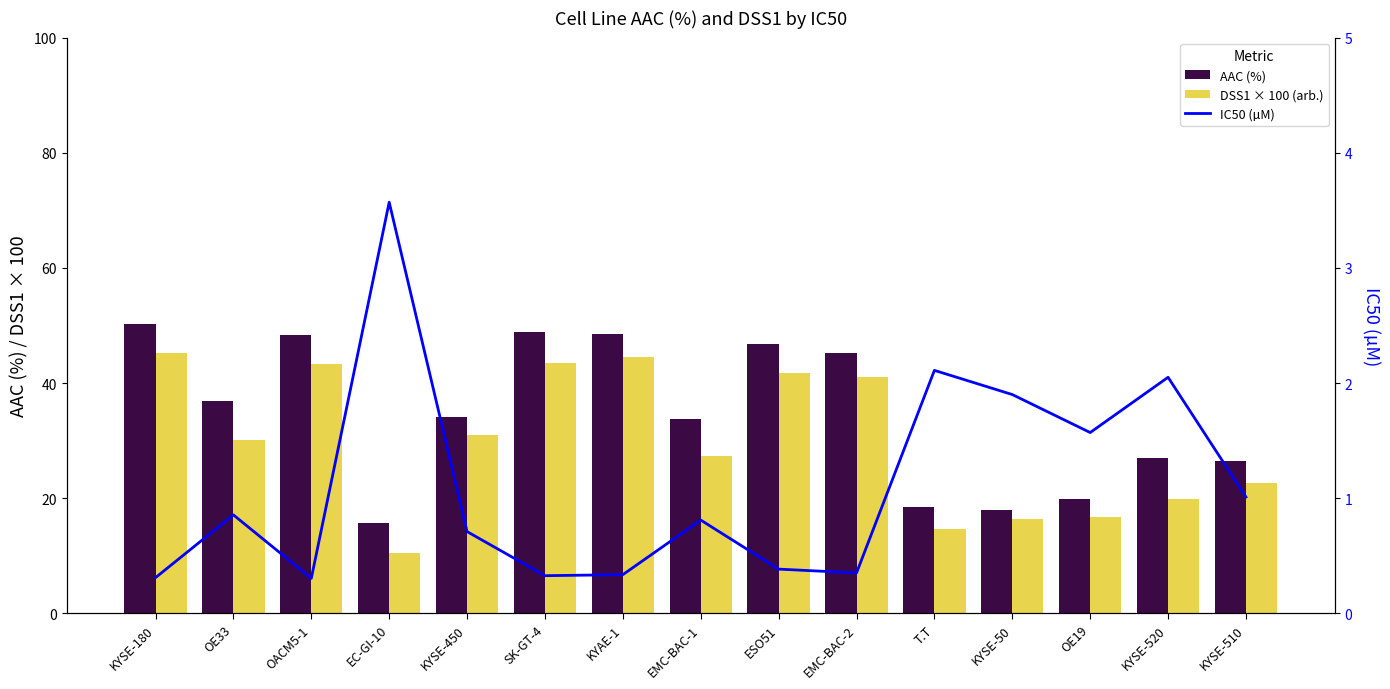

What is the sum of the AAC (%) values at KYAE-1 and EC-GI-10?

64.2